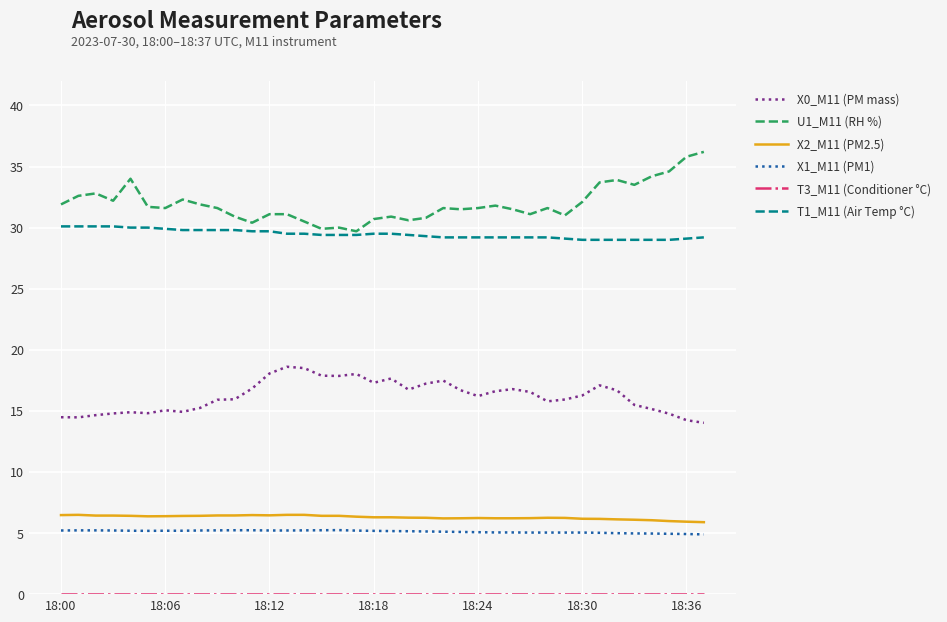

True or false: U1_M11 (RH %) and X1_M11 (PM1) cross at least once.

False